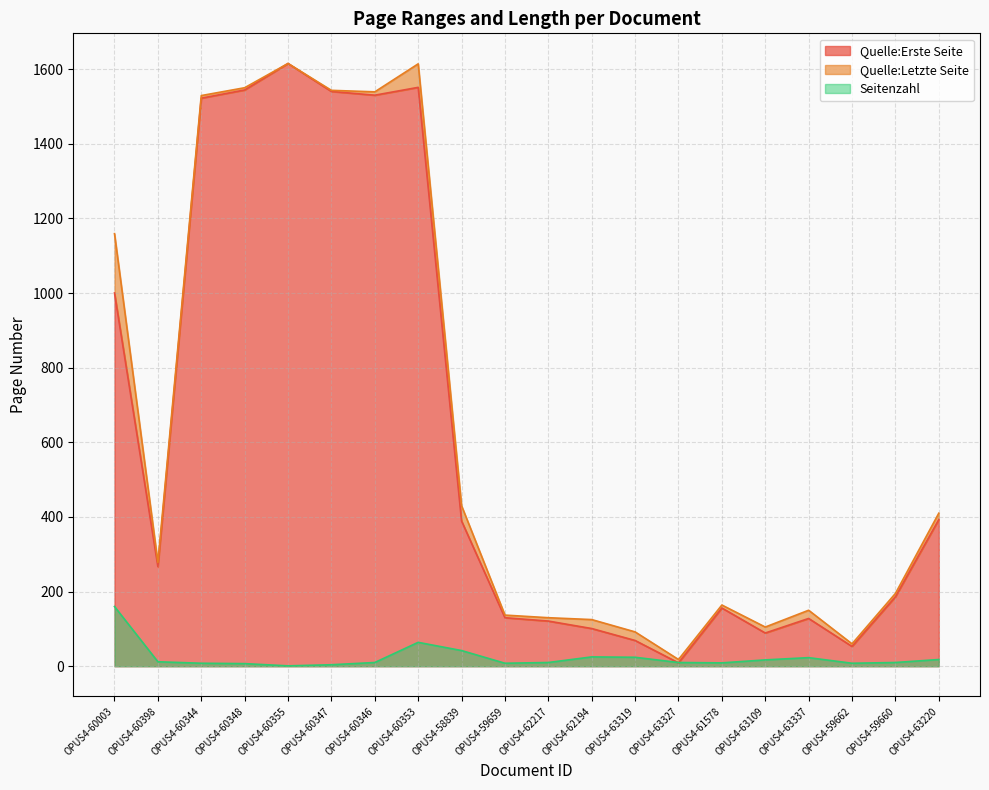

At which category does Quelle:Erste Seite reach its first local valley?

OPUS4-60398